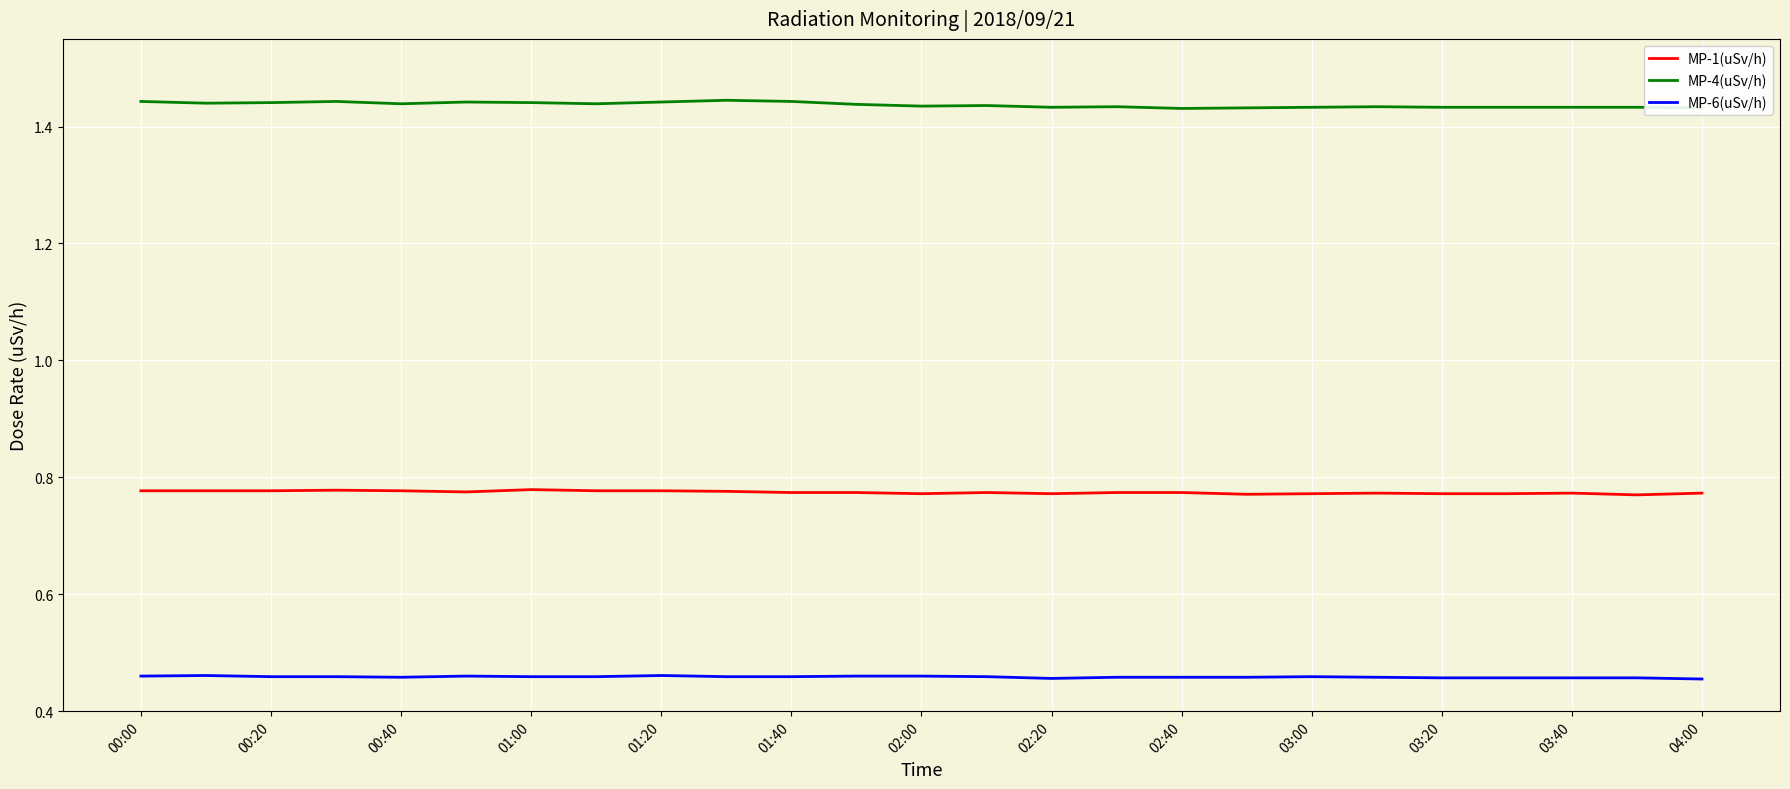

Which series has the largest total across all categories?

MP-4(uSv/h)